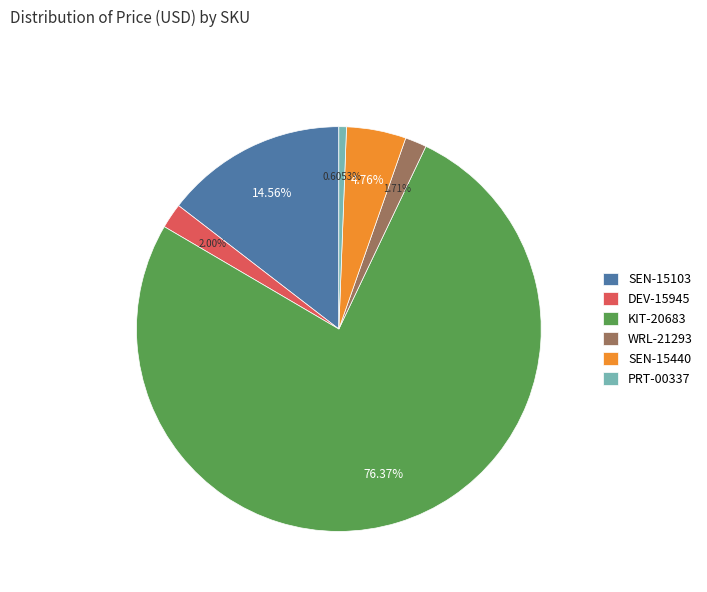

What is the ratio of the value at WRL-21293 to the value at PRT-00337?

2.8